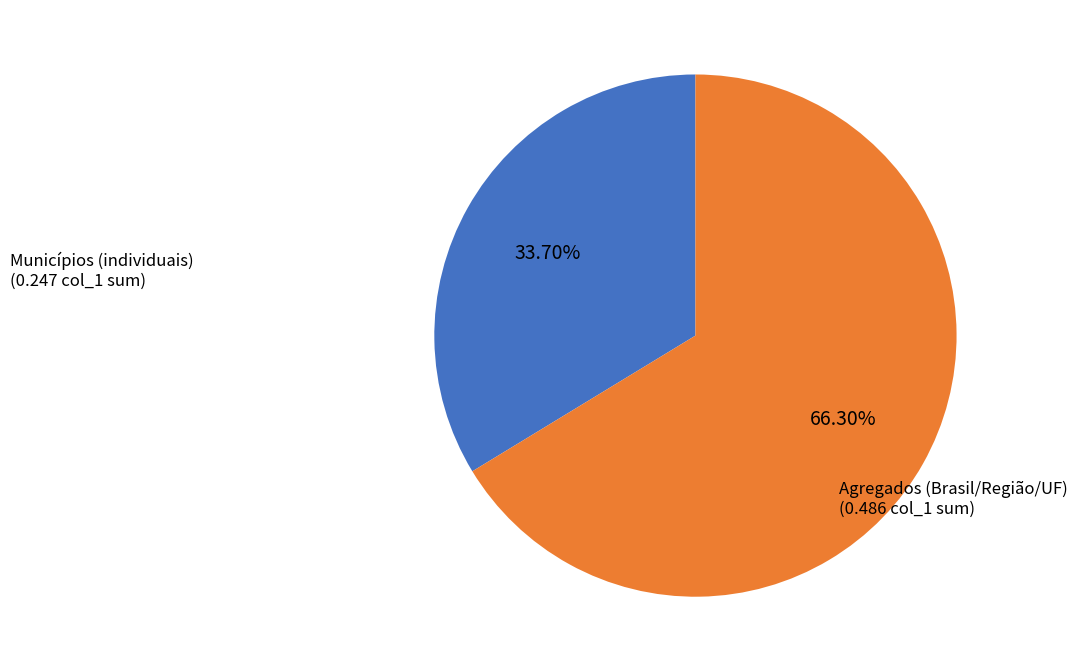

Rank the categories by value from lowest to highest.

Municípios (individuais), Agregados (Brasil/Região/UF)